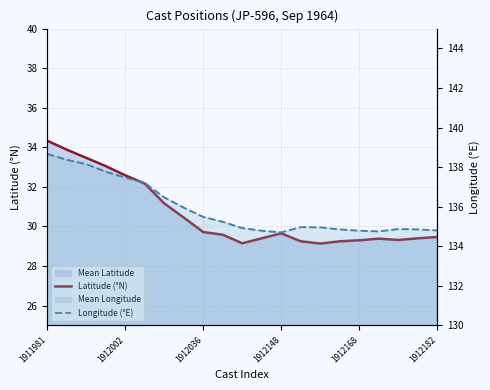

What is the difference between the maximum and second lowest values in the Longitude (°E) series?

3.9